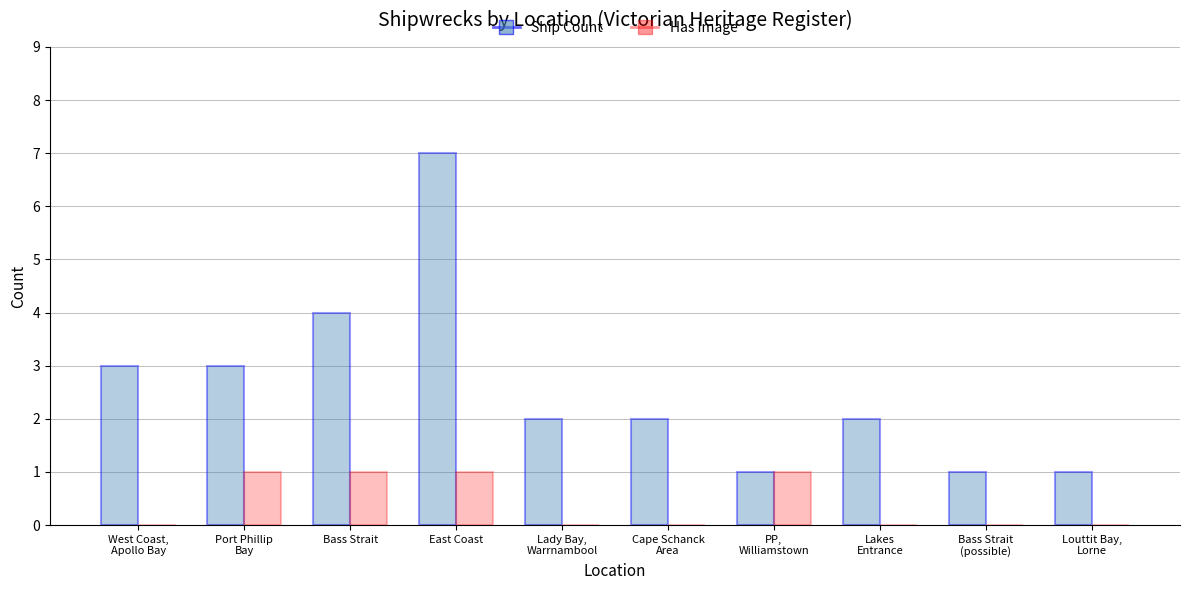

At which category does the chart reach its peak across all series?

East Coast